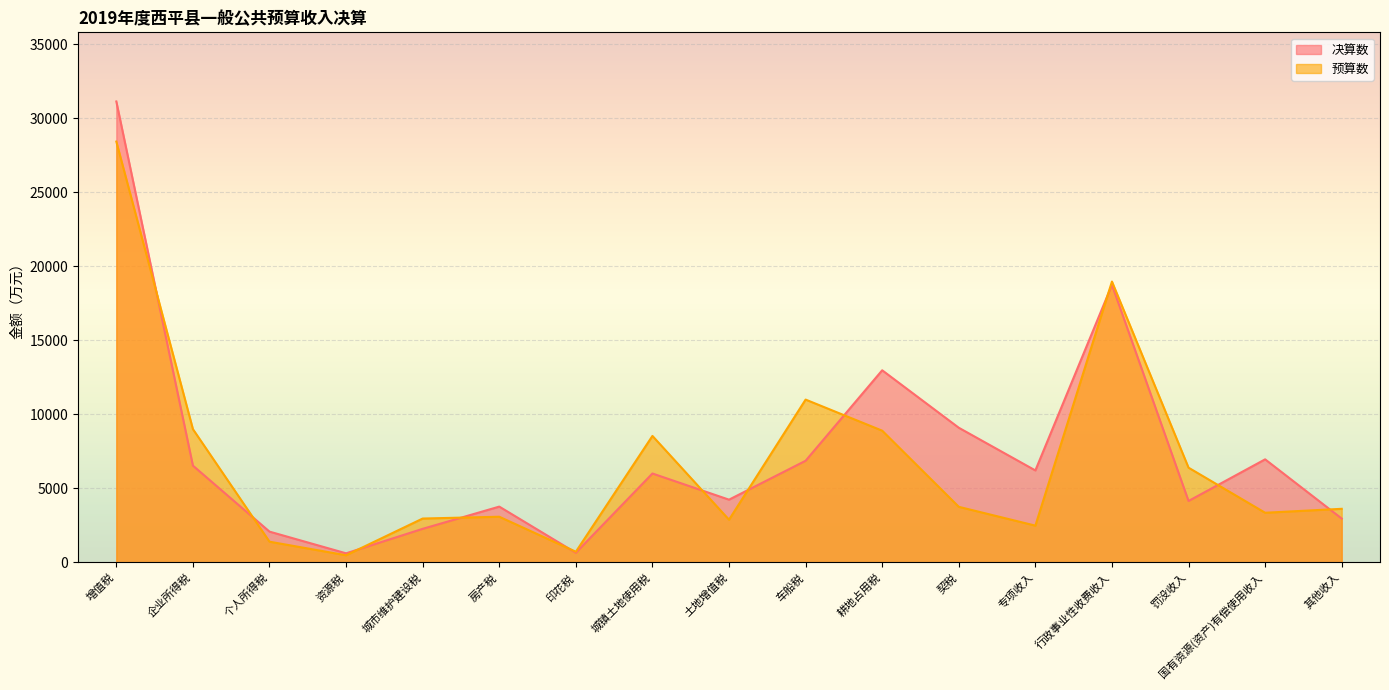

Which category has the highest value across all series?

增值税